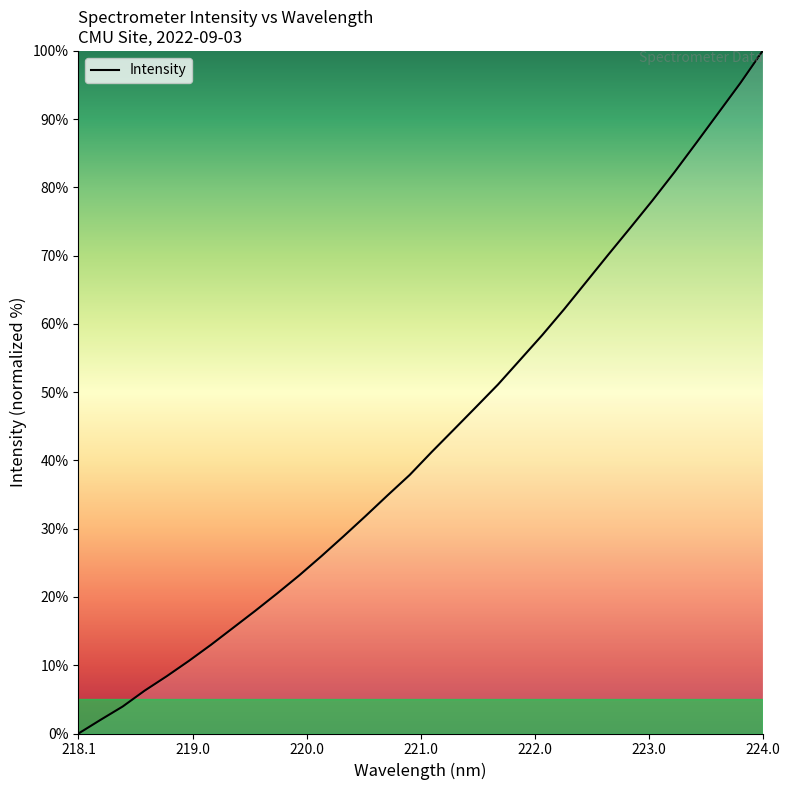

What is the difference between the maximum and minimum values?

100.0